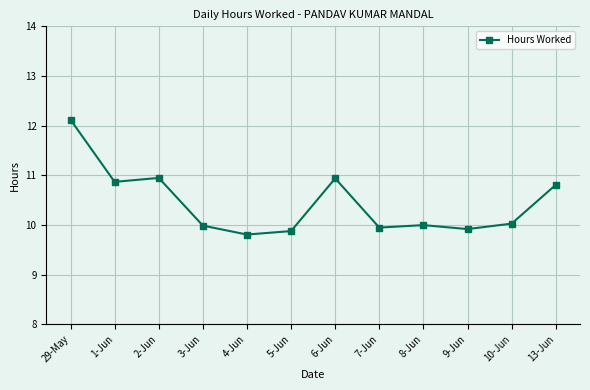

Which category has the highest value across all series?

29-May